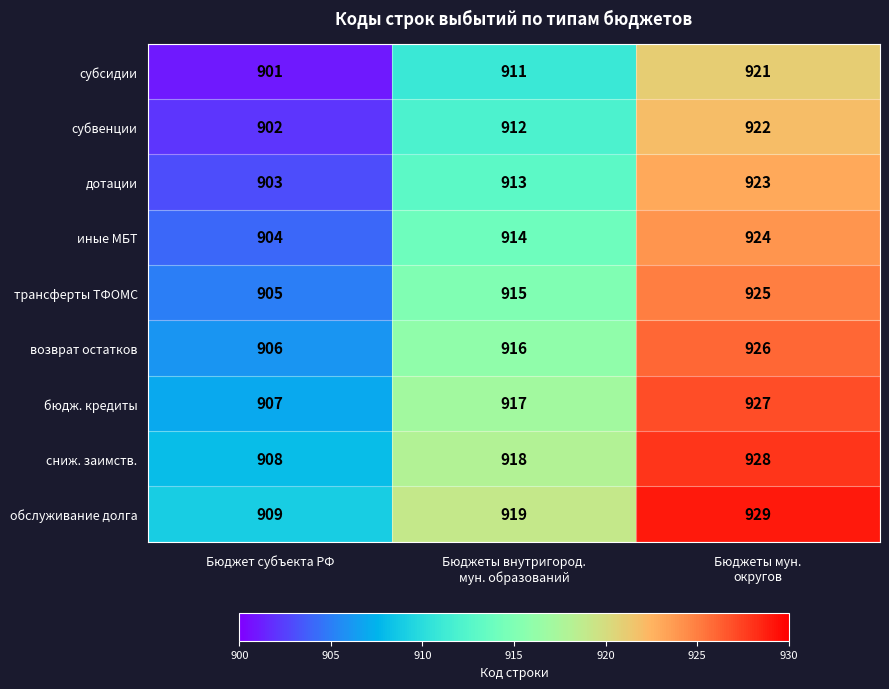

Which series has the largest total across all categories?

обслуживание долга